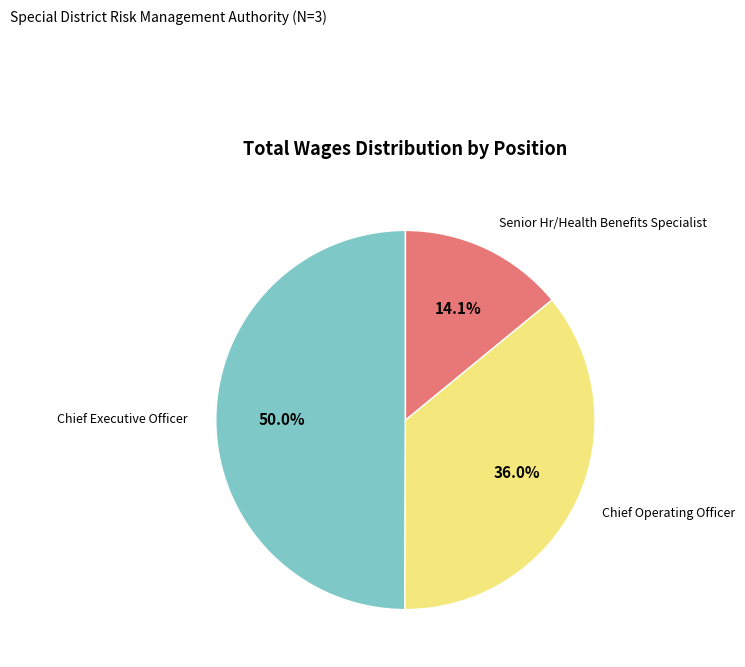

True or false: Chief Executive Officer accounts for 38% of the total.

False